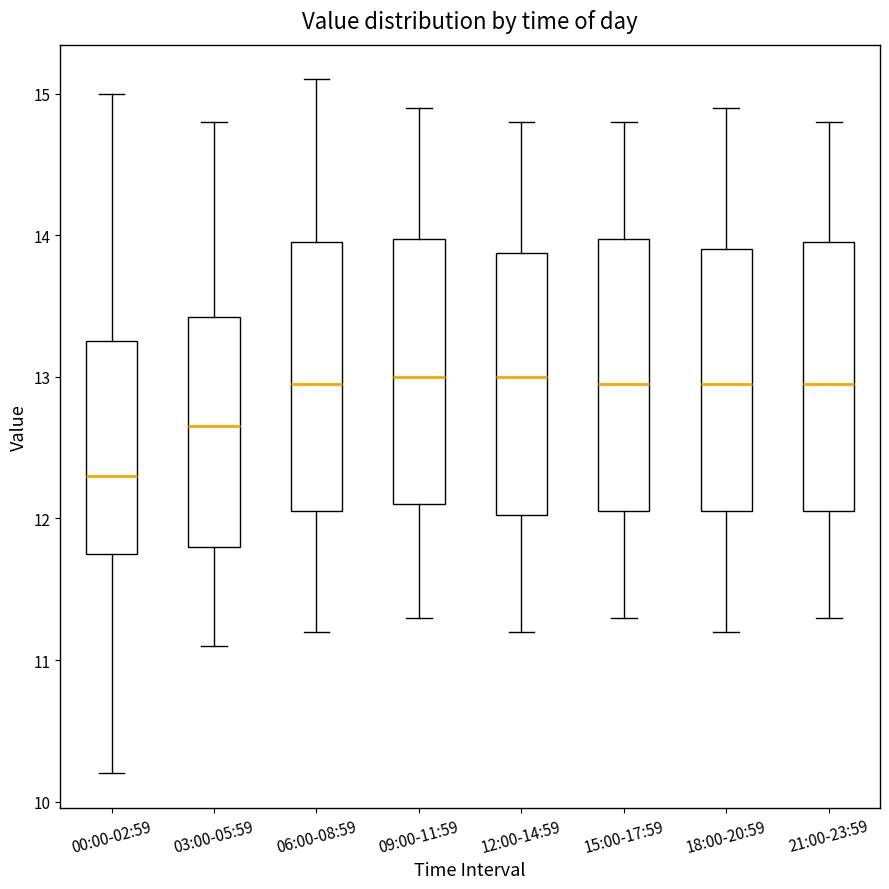

Reading left to right, read every box against the y-axis: the position of its median line, the range the box covers, and the ends of its whiskers. The values are not printed on the chart, so give them approximately, as read against the axis.

00:00-02:59: median 12.3, box 11.8 to 13.3, whiskers 10.2 to 15.0
03:00-05:59: median 12.7, box 11.8 to 13.4, whiskers 11.1 to 14.8
06:00-08:59: median 13.0, box 12.1 to 14.0, whiskers 11.2 to 15.1
09:00-11:59: median 13.0, box 12.1 to 14.0, whiskers 11.3 to 14.9
12:00-14:59: median 13.0, box 12.0 to 13.9, whiskers 11.2 to 14.8
15:00-17:59: median 13.0, box 12.1 to 14.0, whiskers 11.3 to 14.8
18:00-20:59: median 13.0, box 12.1 to 13.9, whiskers 11.2 to 14.9
21:00-23:59: median 13.0, box 12.1 to 14.0, whiskers 11.3 to 14.8